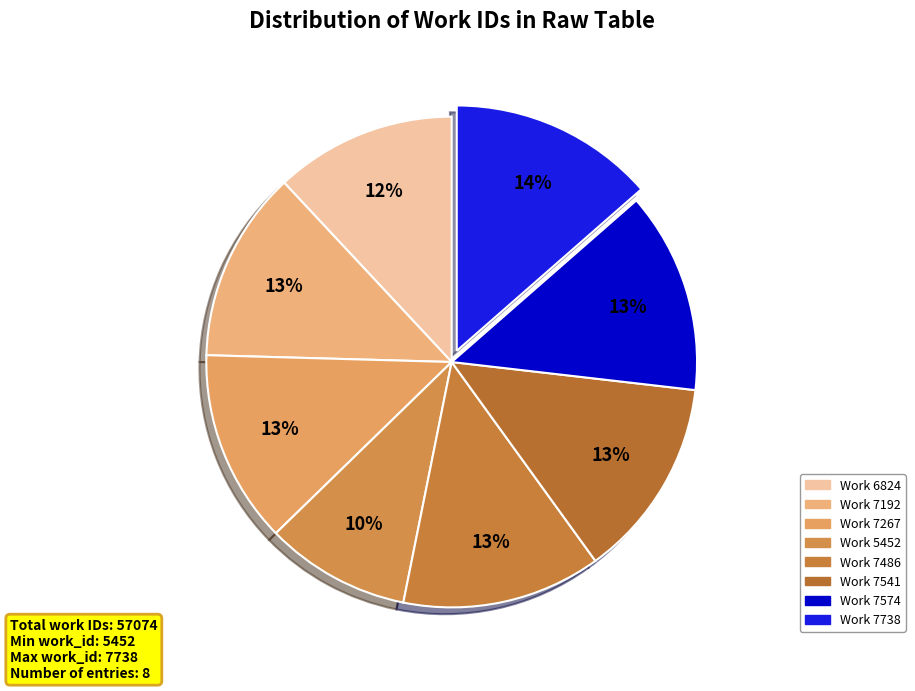

To the nearest percent, what is the average slice percentage?

12%